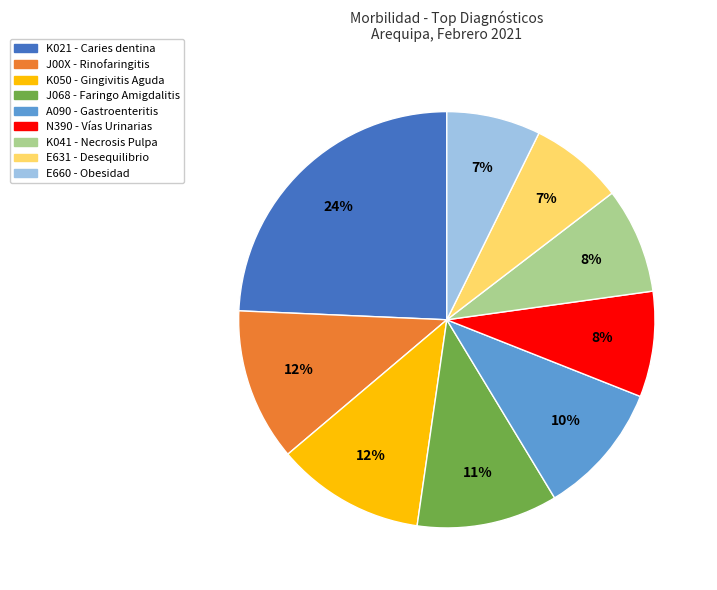

What is the largest slice in the pie chart?

K021 - Caries dentina